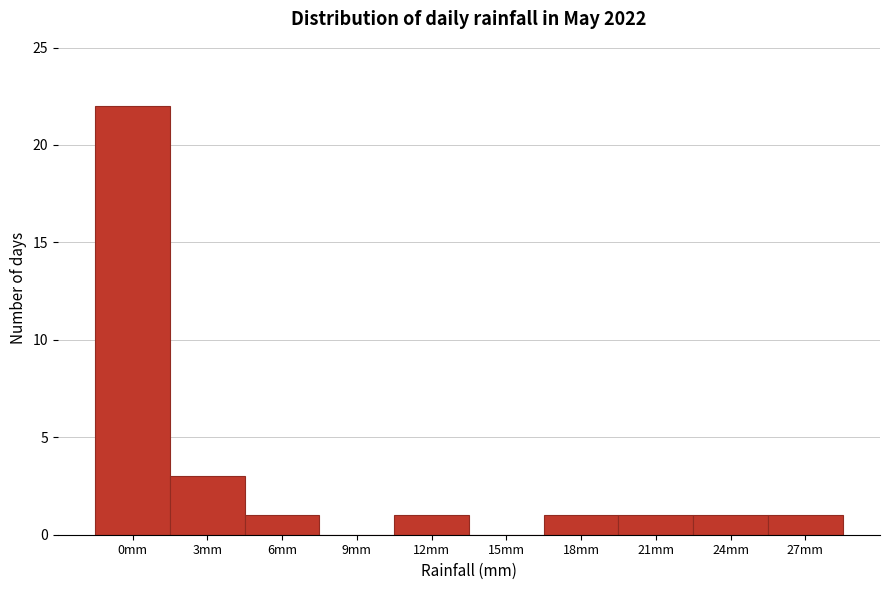

Reading left to right, extract all data points from this chart.

0mm=22	3mm=3	6mm=1	9mm=0	12mm=1	15mm=0	18mm=1	21mm=1	24mm=1	27mm=1